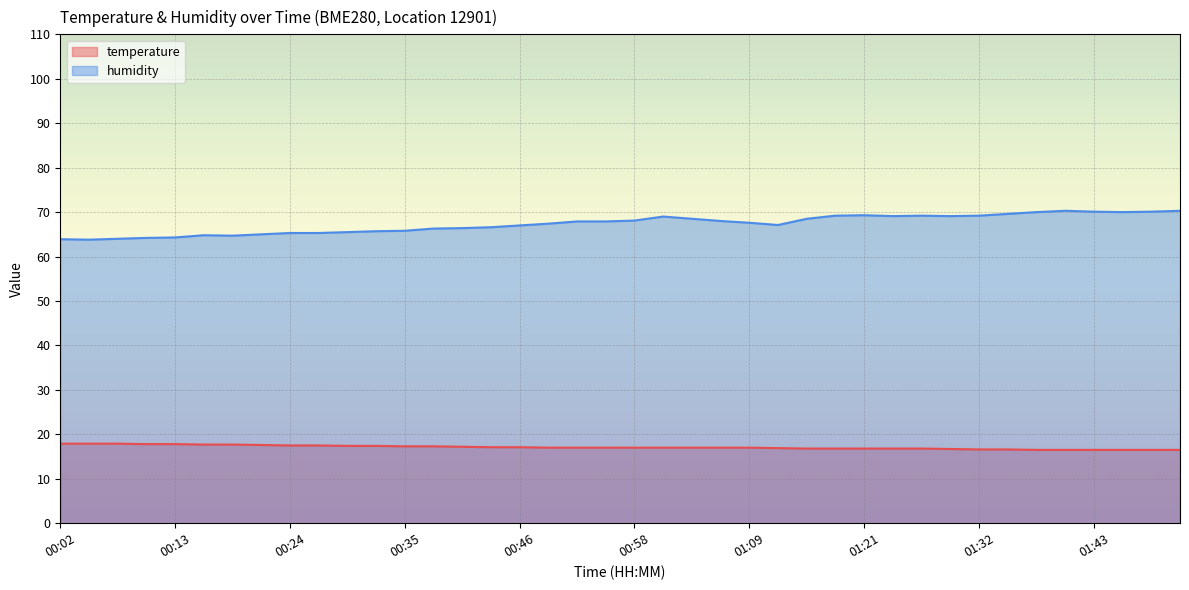

What is the spread (max minus min) of values at 00:13?

46.5